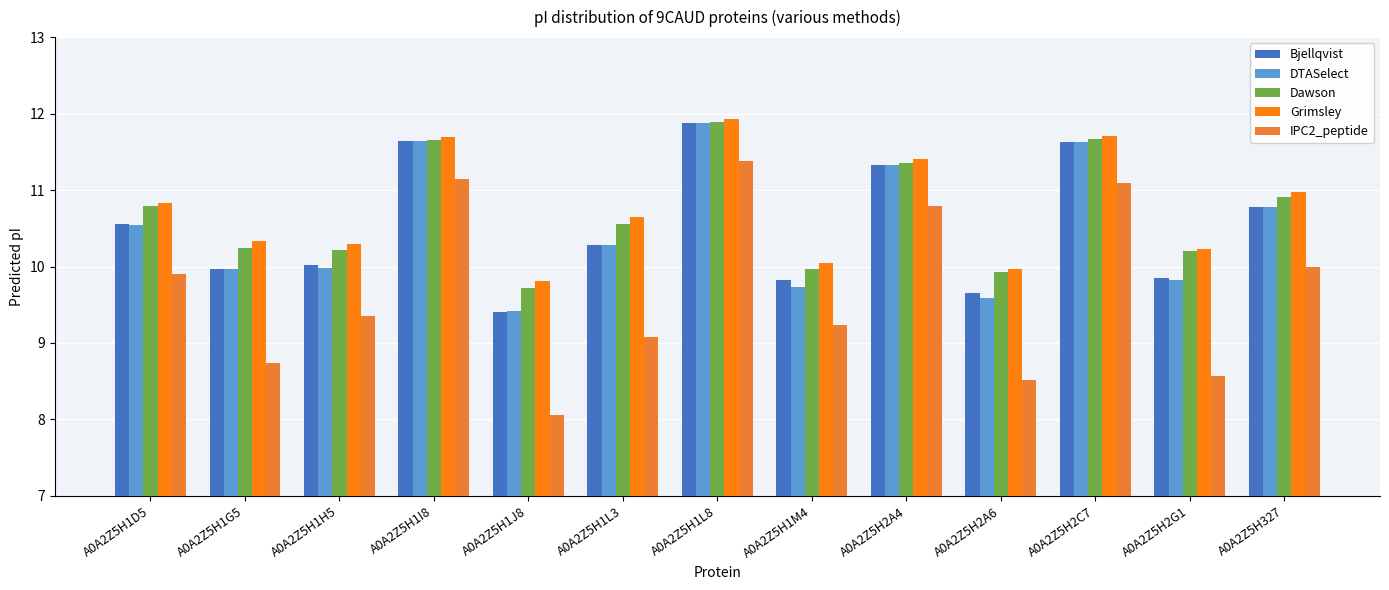

Where is DTASelect nearest to the value 10?

A0A2Z5H1H5